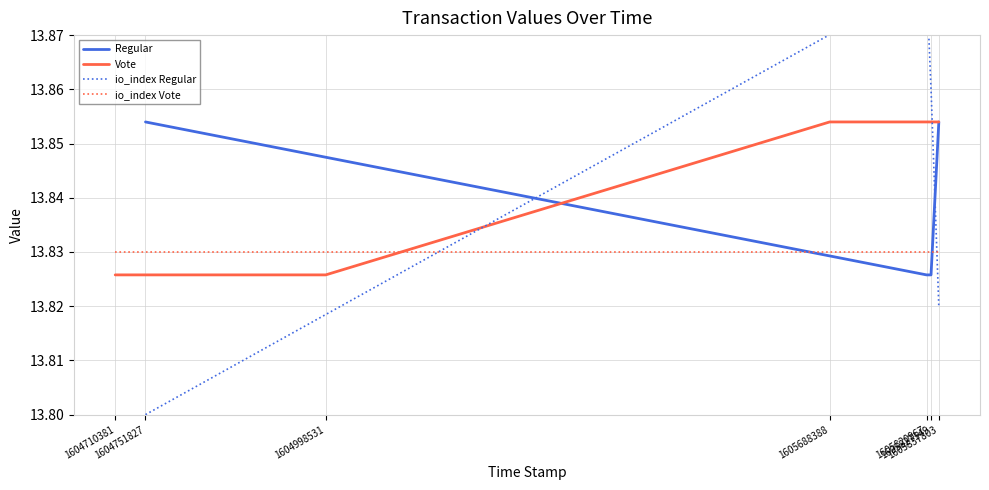

Is this an area chart (filled region under the line)?

No